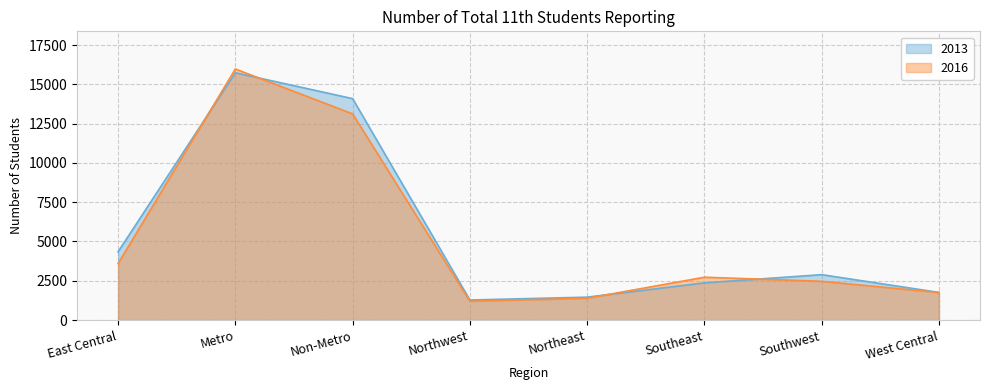

What is the lowest value of the 2016 series?

1198